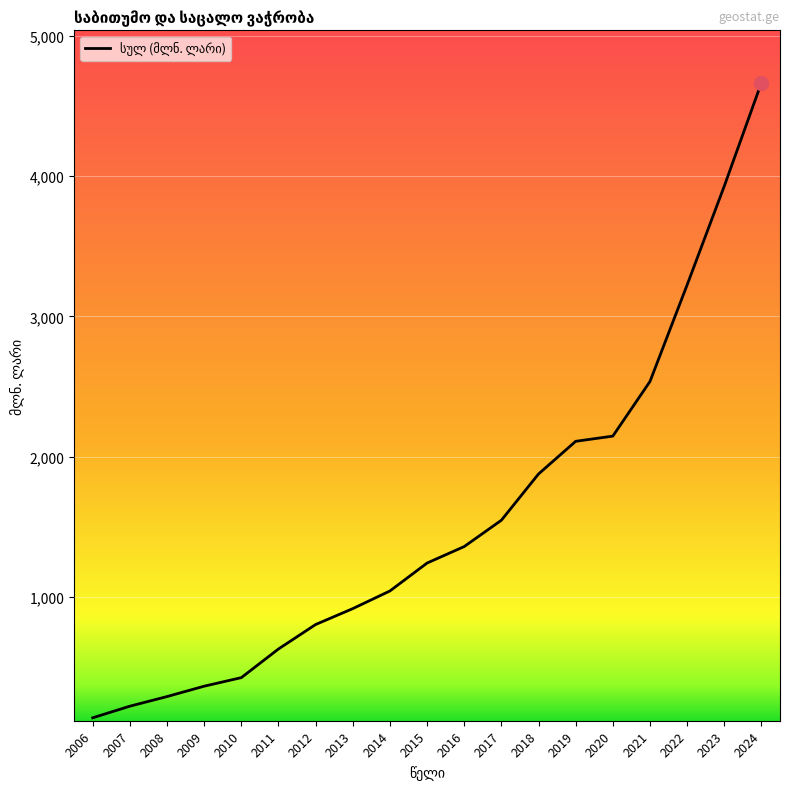

Approximately how many times larger is the value at 2011 compared to 2016?

0.5